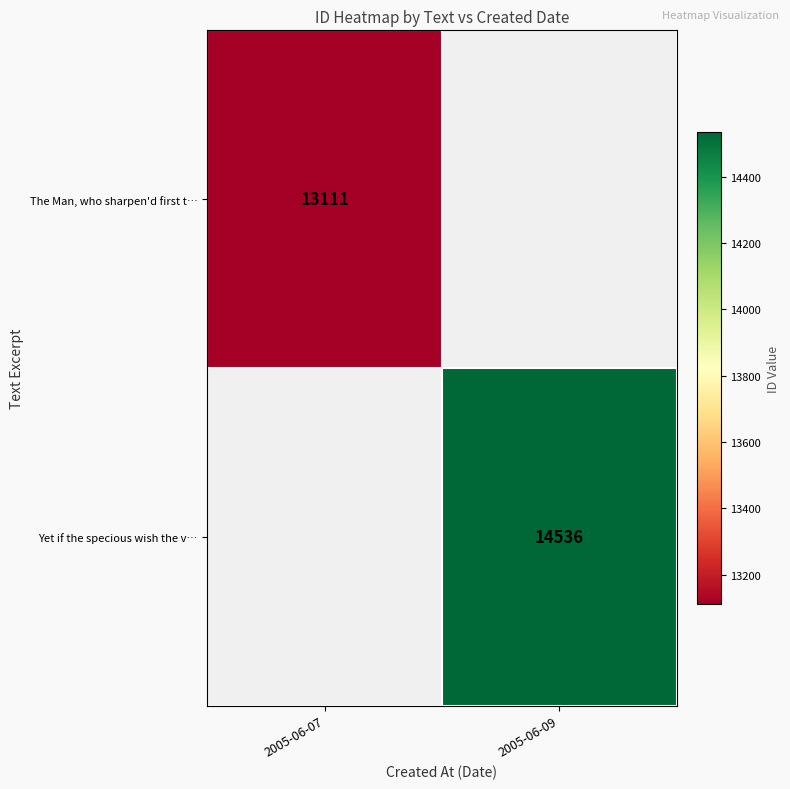

How many distinct data groups are displayed?

2